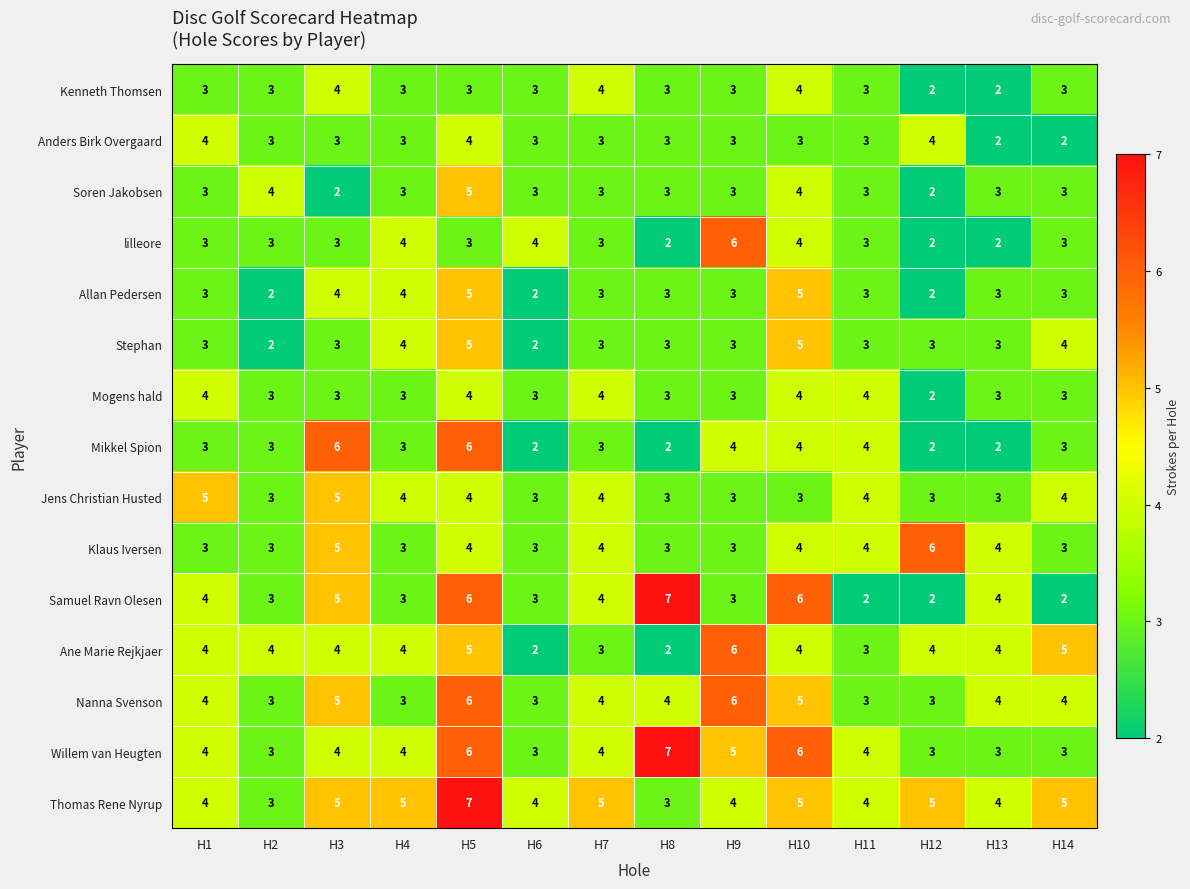

Is it true that Thomas Rene Nyrup equals 6 at H13?

False